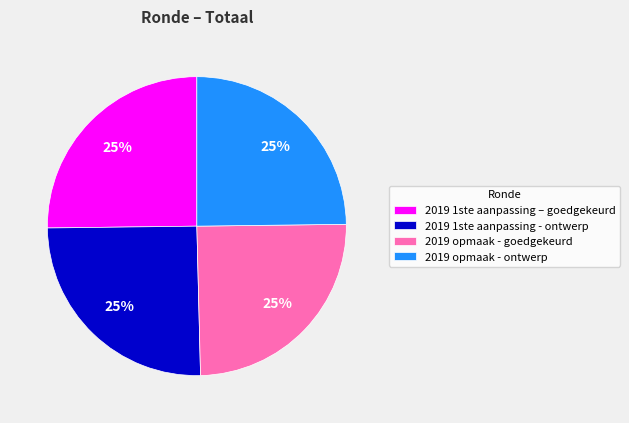

What percentage is the 2019 opmaak - goedgekeurd slice, to the nearest percent?

25%